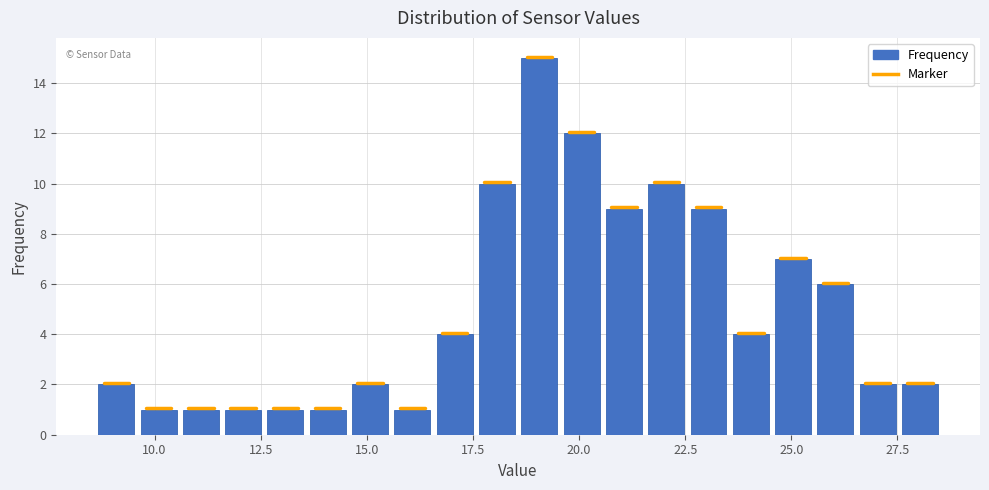

Around what value on the x-axis is the tallest bar? Give the approximate position of its centre, as read against the axis.

19.0